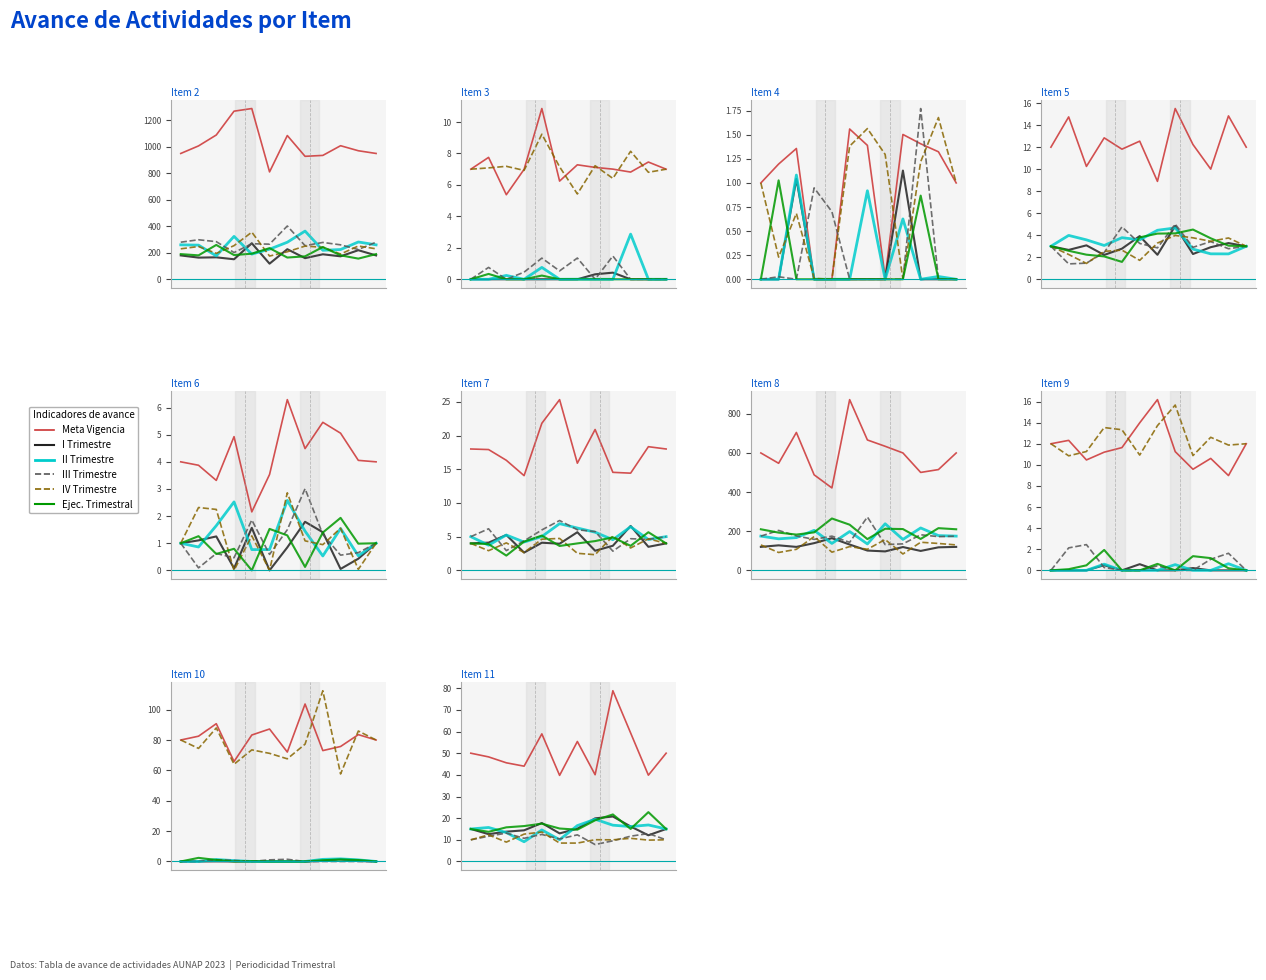

At which category does III Trimestre reach its first local peak?

0.4